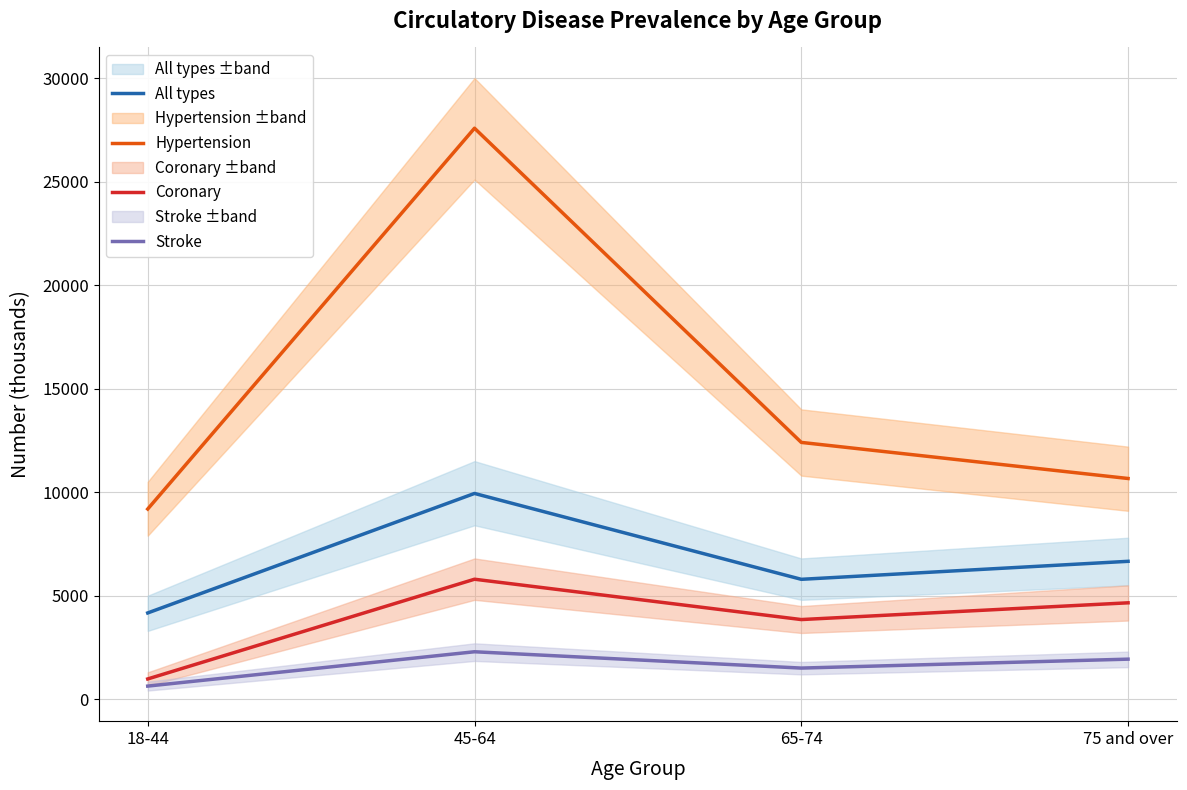

What is the sum of all Stroke values?

6369